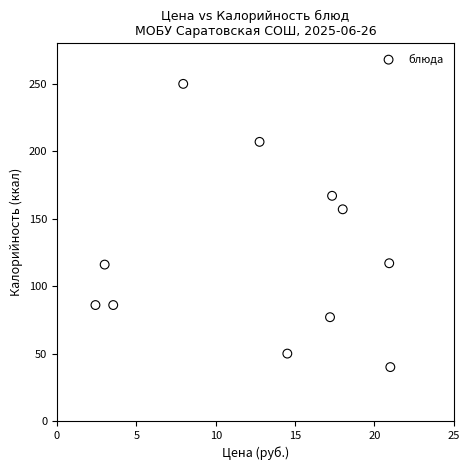

What is the average Y value?

123